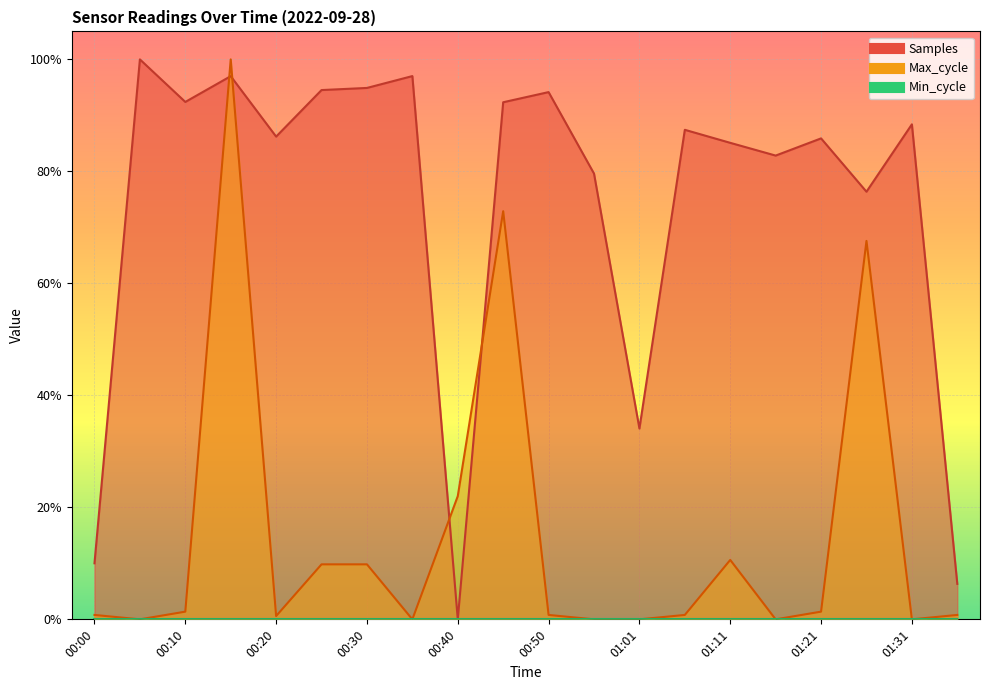

What is the label of the 18th point from the right?

00:10